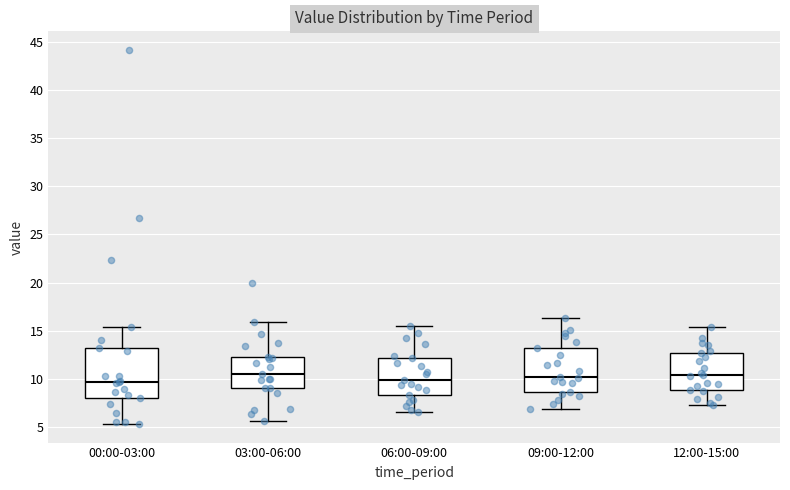

Comparing the boxes themselves (not the whiskers), which one is the tallest?

00:00-03:00